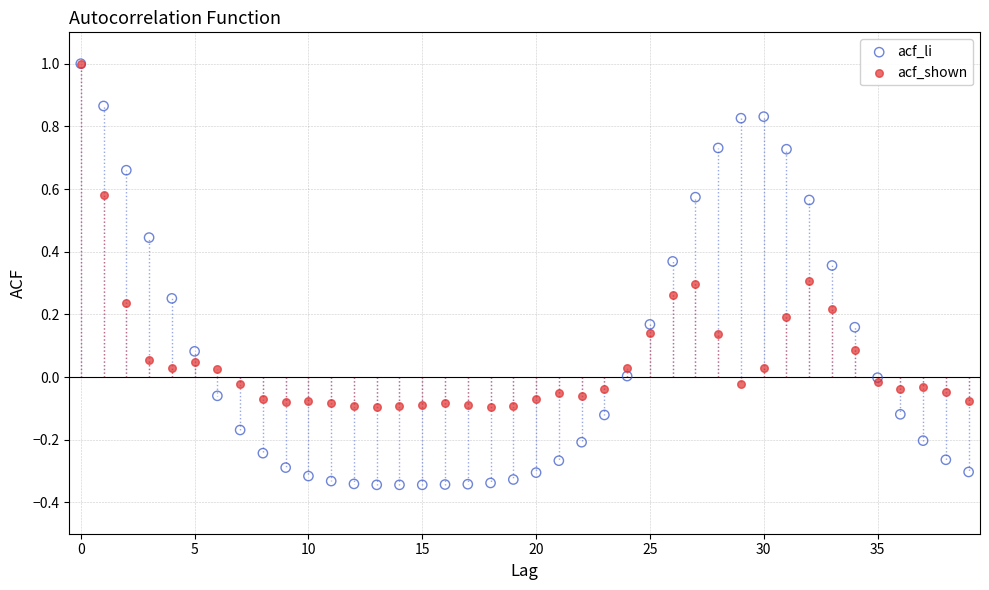

What are all the series names shown in the legend?

acf_li, acf_shown